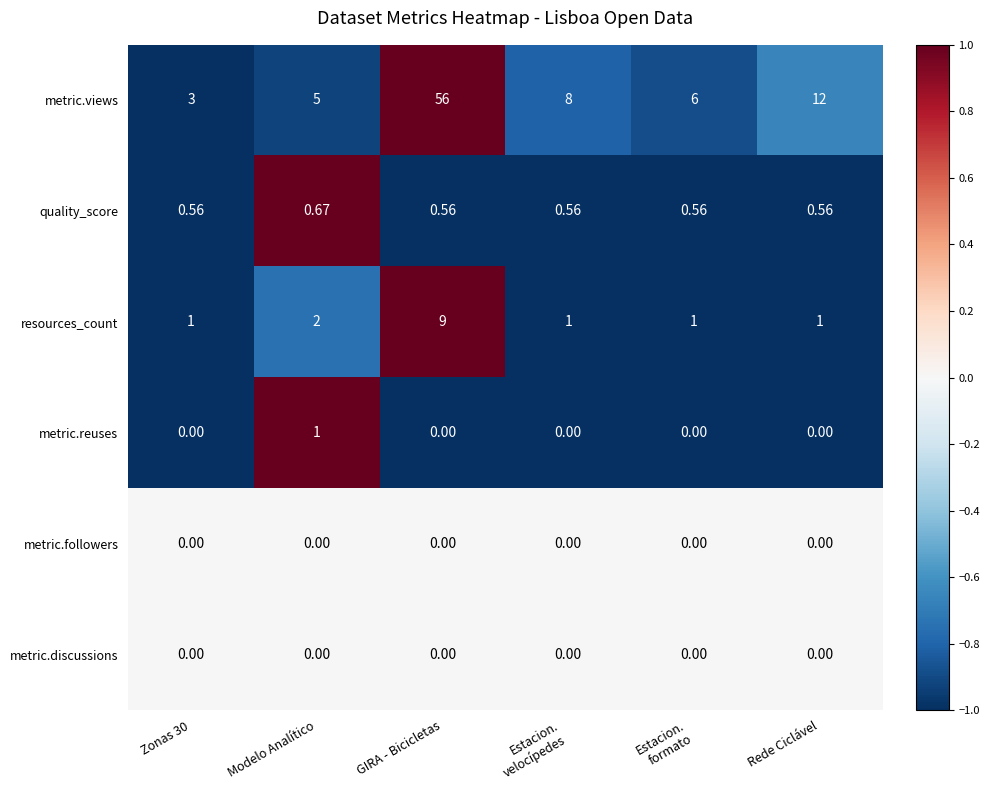

At which label is resources_count closest to 5?

Modelo Analítico